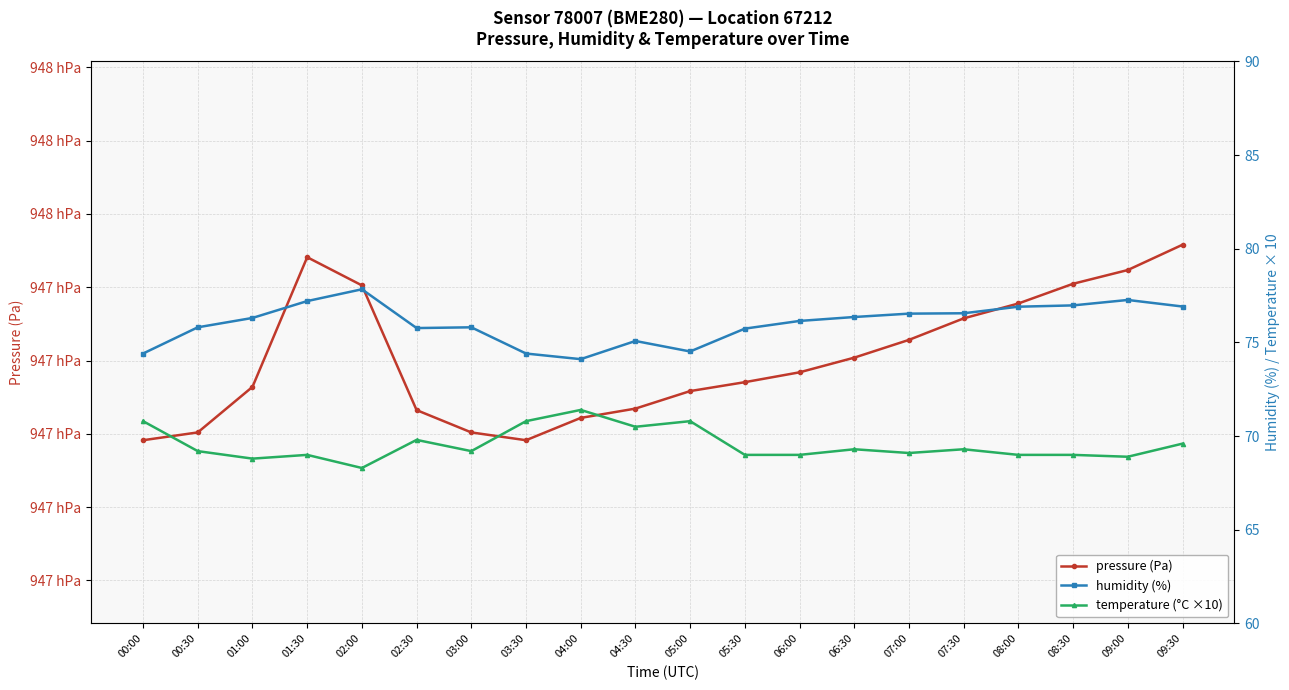

Is this an area chart (filled region under the line)?

No